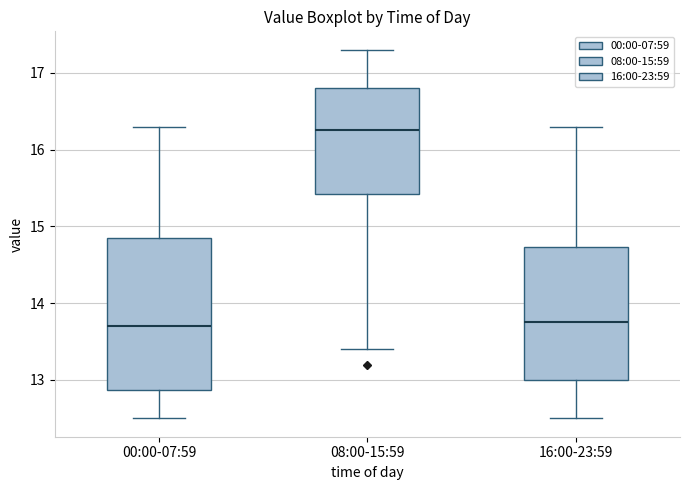

Reading left to right, read every box against the y-axis: the position of its median line, the range the box covers, and the ends of its whiskers. The values are not printed on the chart, so give them approximately, as read against the axis.

00:00-07:59: median 13.7, box 12.9 to 14.9, whiskers 12.5 to 16.3
08:00-15:59: median 16.3, box 15.4 to 16.8, whiskers 13.4 to 17.3
16:00-23:59: median 13.8, box 13.0 to 14.7, whiskers 12.5 to 16.3